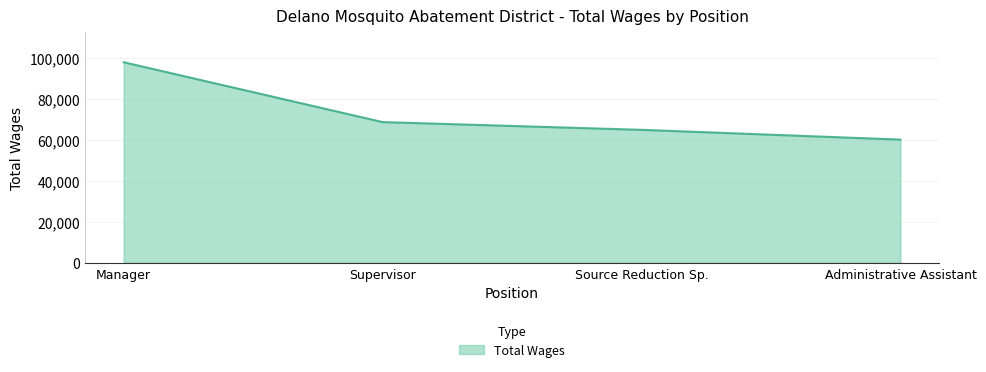

How many distinct data groups are displayed?

1